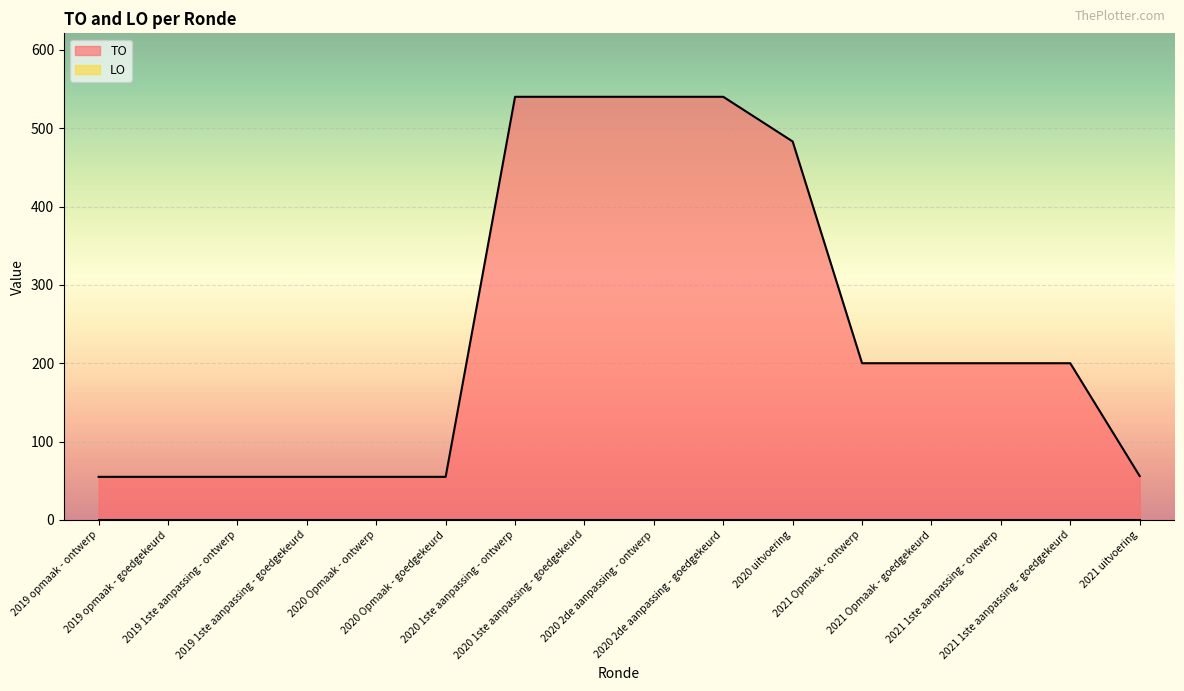

What position from the right is 2020 Opmaak - goedgekeurd?

11